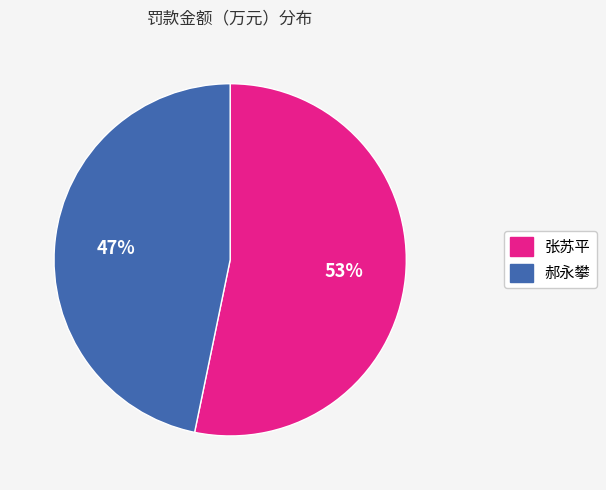

The 郝永攀 slice represents 38% of the pie. True or false?

False